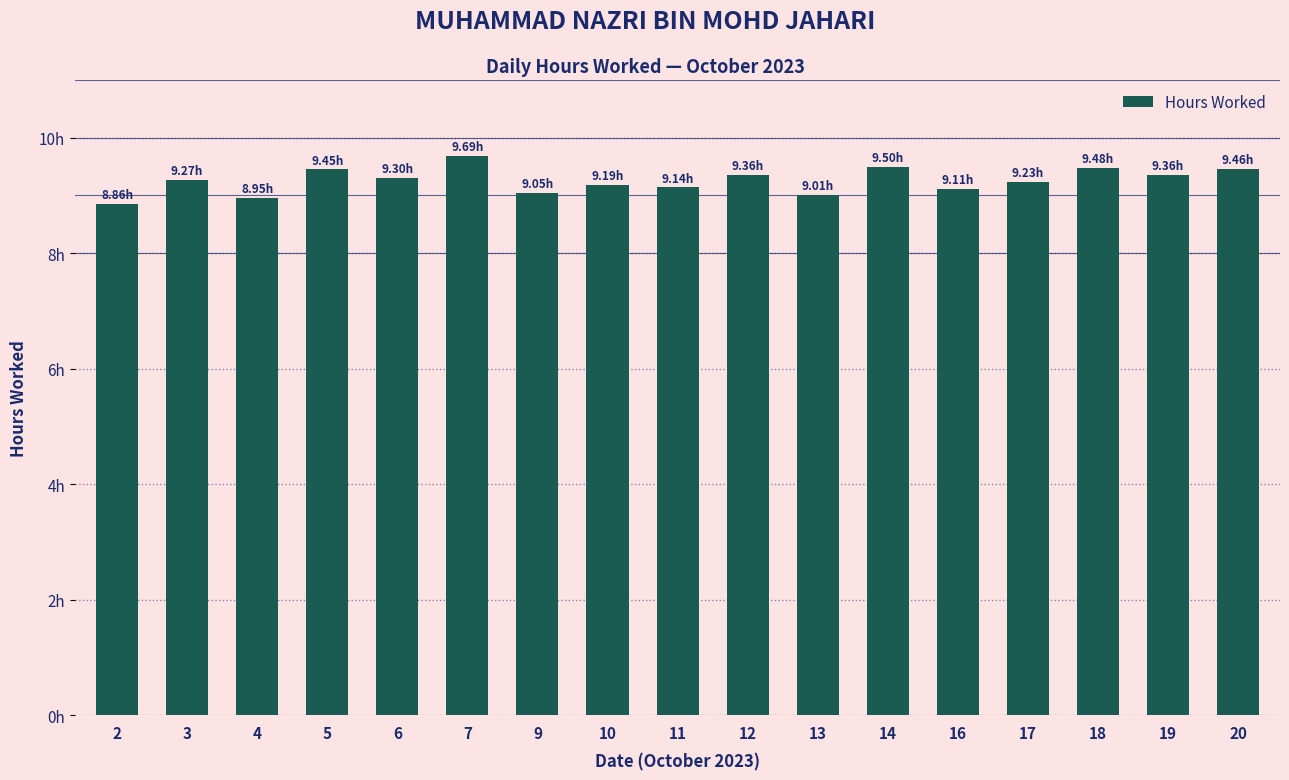

Which label corresponds to the smallest value in the chart?

2